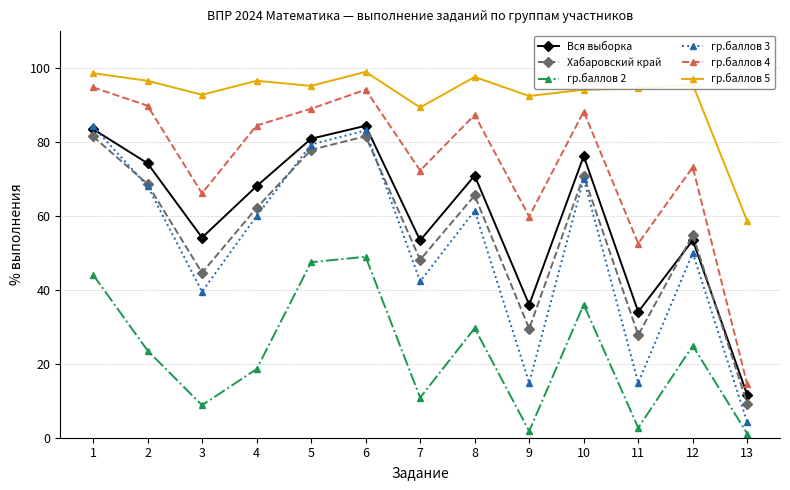

True or false: гр.баллов 4 and Вся выборка cross at least once.

False